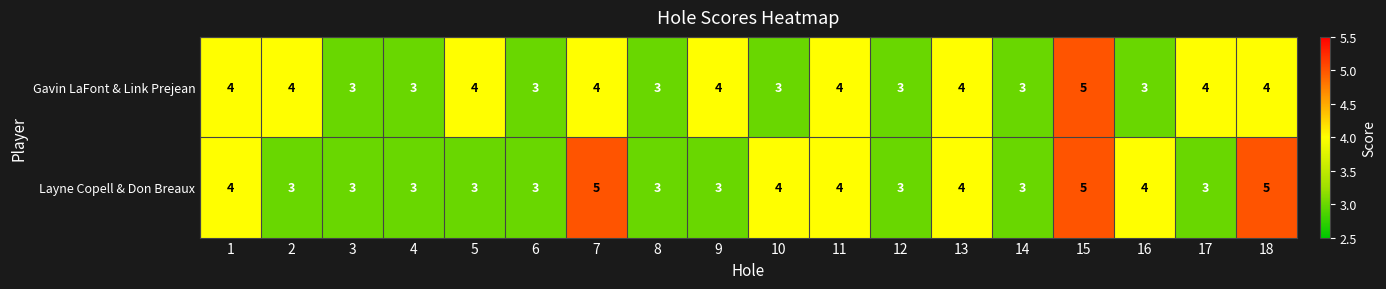

What is the sum of all Gavin LaFont & Link Prejean values?

65